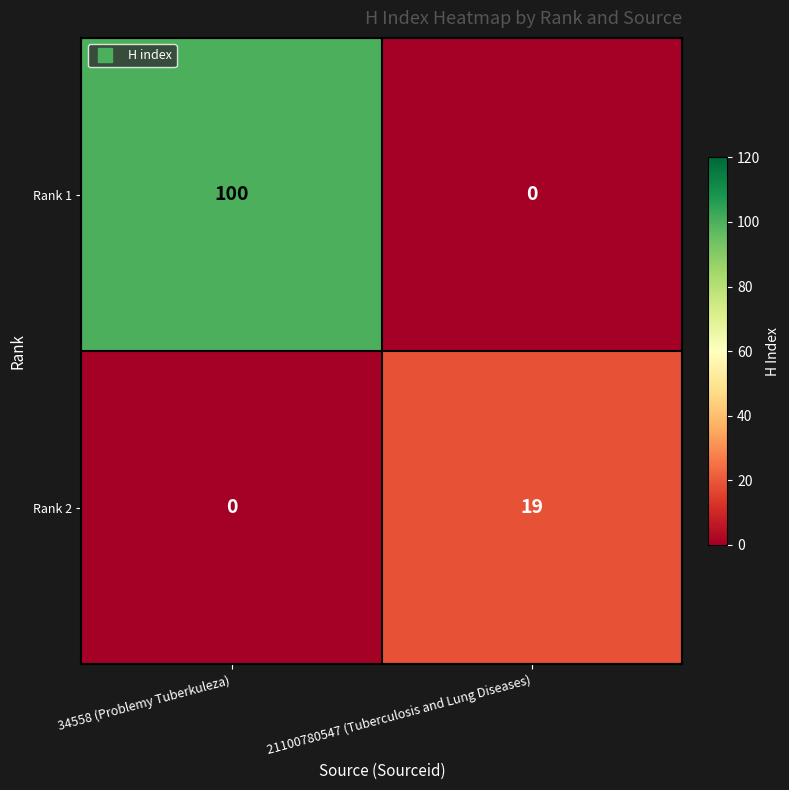

At which category is the sum across all series the highest?

34558 (Problemy Tuberkuleza)